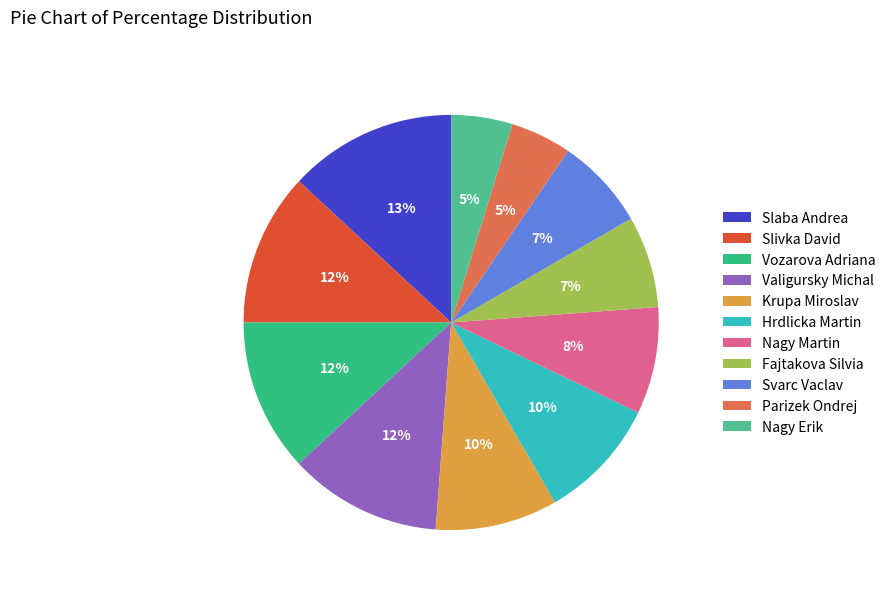

To the nearest percent, what percentage of the pie is Krupa Miroslav?

10%